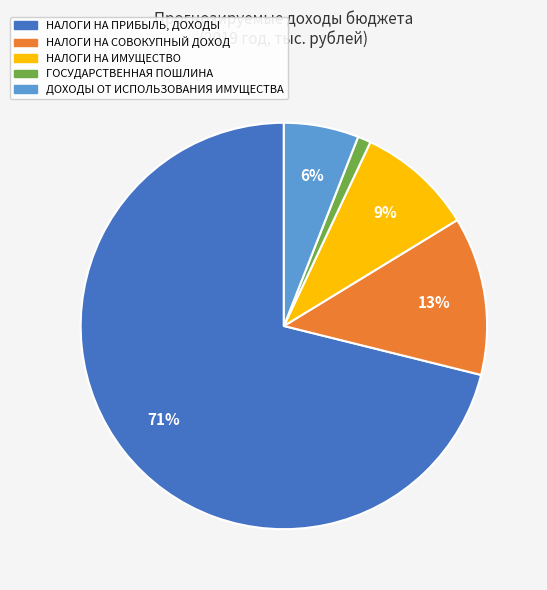

The НАЛОГИ НА ИМУЩЕСТВО slice represents 9% of the pie. True or false?

True